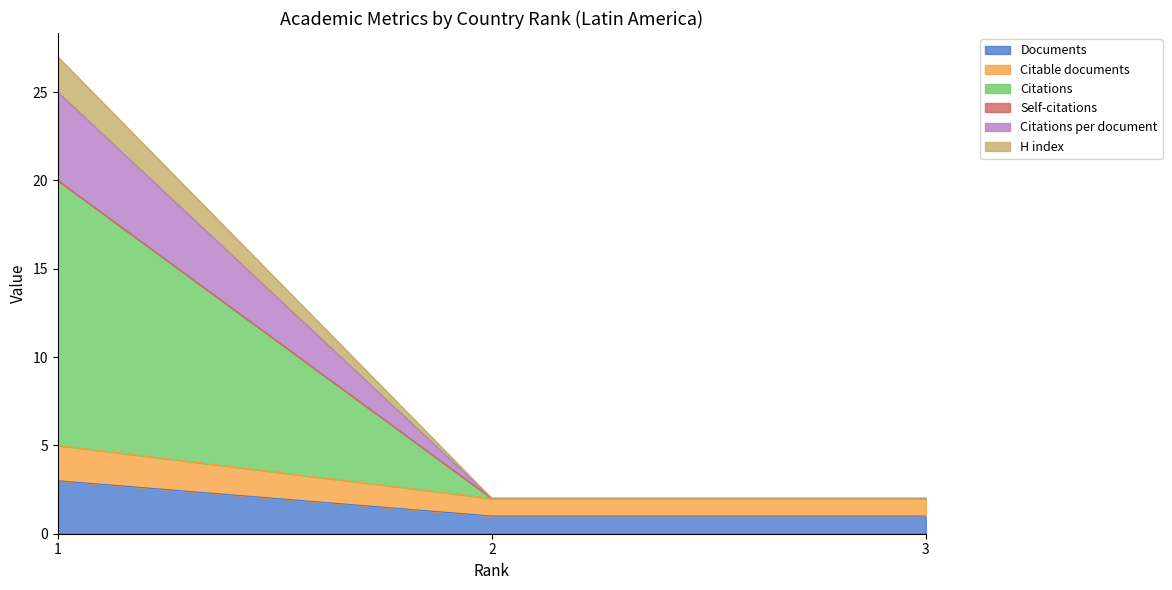

The value of Citations per document at 1 is 4. True or false?

False